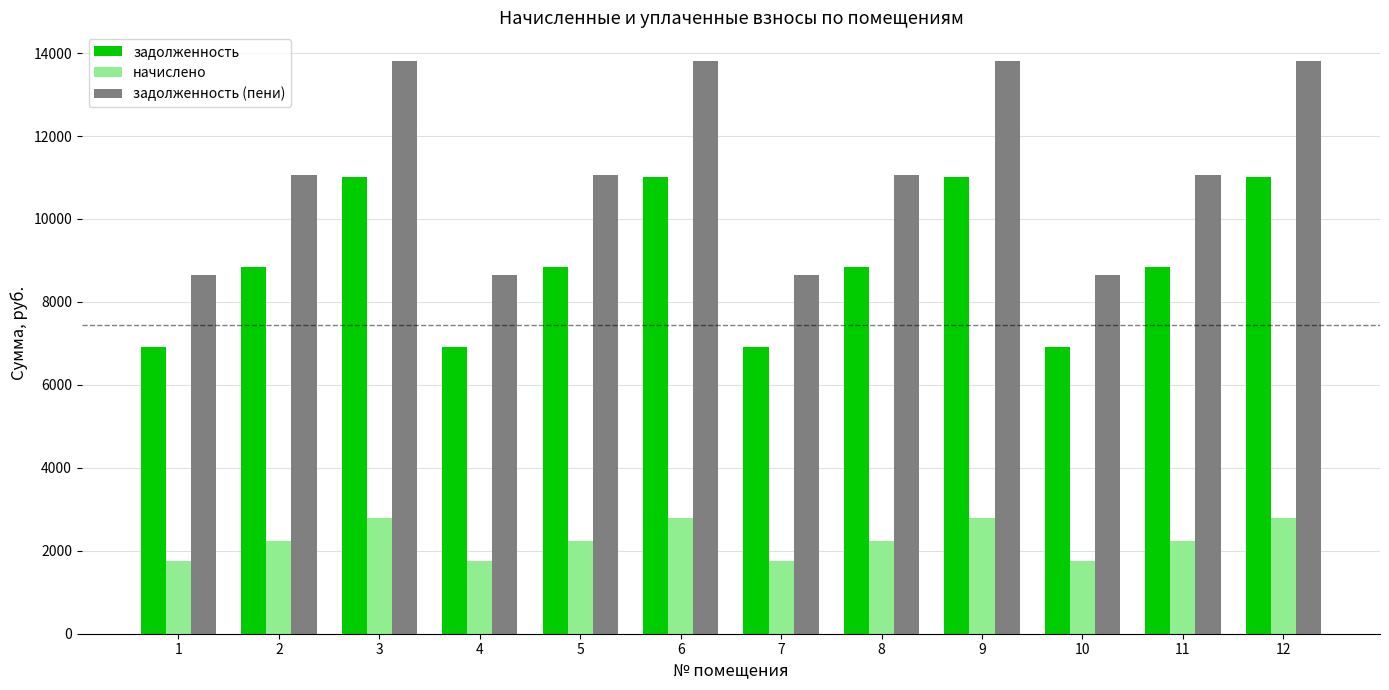

What are all the series names shown in the legend?

задолженность, начислено, задолженность (пени)